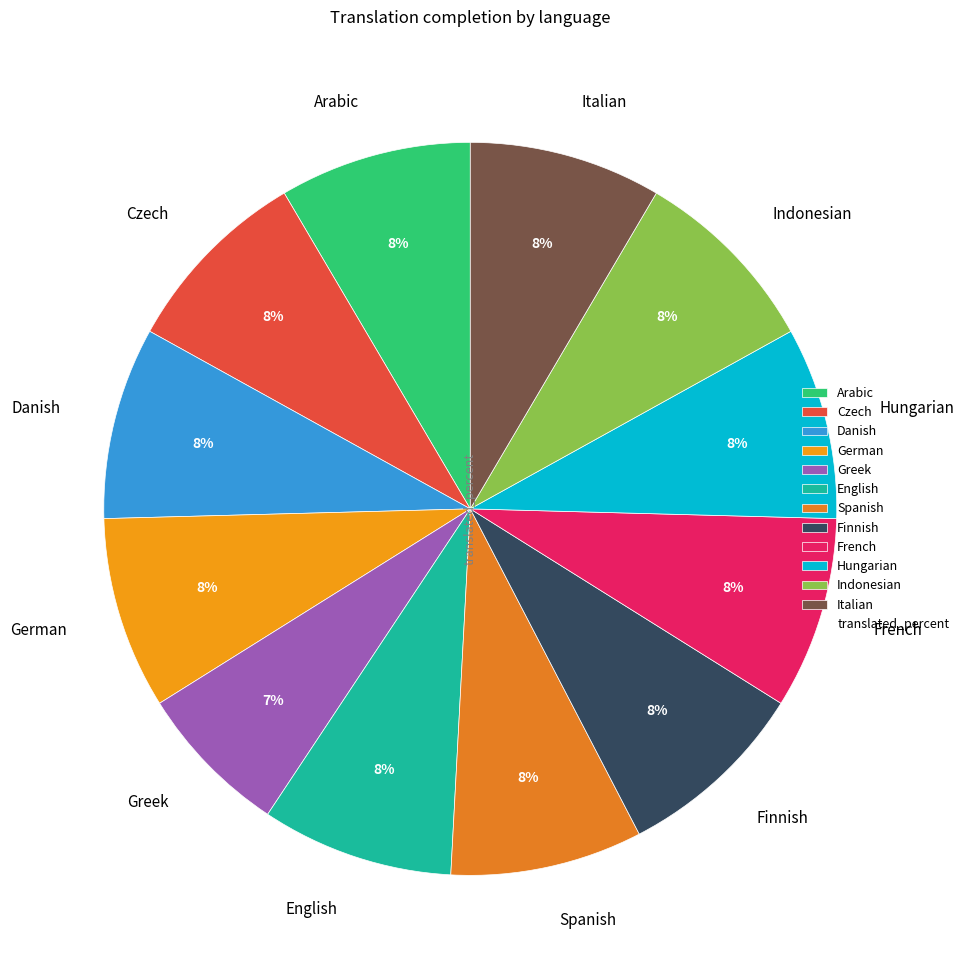

Is Spanish the majority of the pie?

No